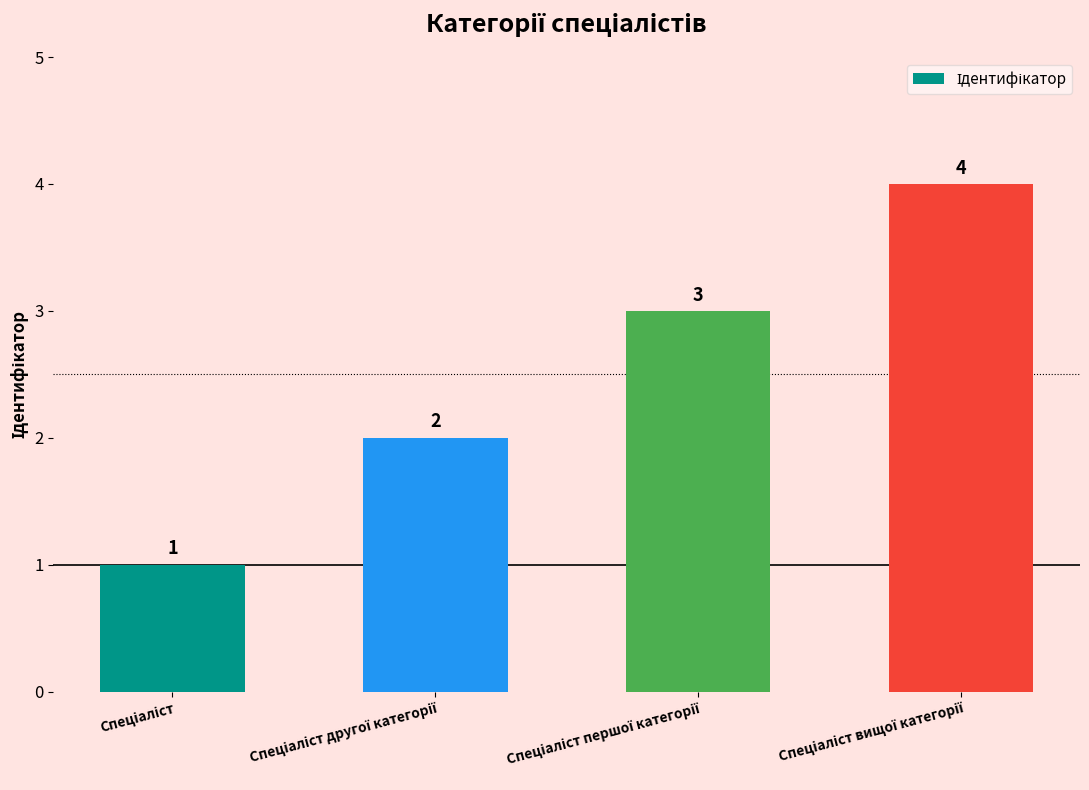

What is the value of the 1st bar from the left?

1